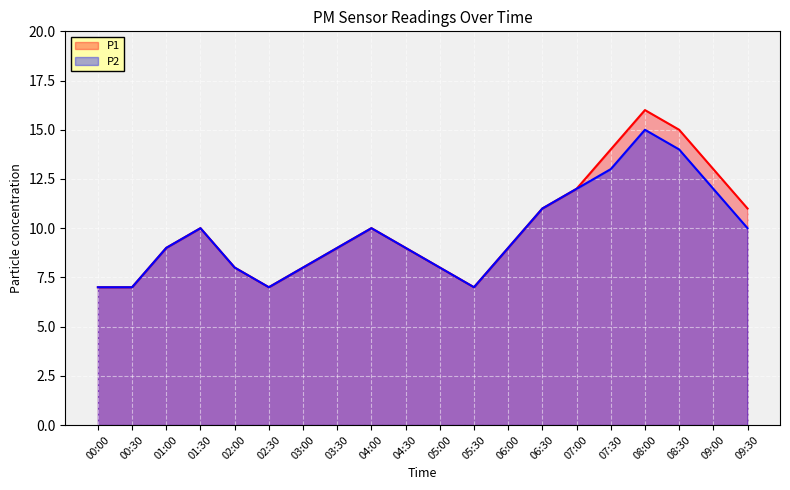

Reading right to left, what are all the values shown in this chart?

P1: 09:30=11	09:00=13	08:30=15	08:00=16	07:30=14	07:00=12	06:30=11	06:00=9	05:30=7	05:00=8	04:30=9	04:00=10	03:30=9	03:00=8	02:30=7	02:00=8	01:30=10	01:00=9	00:30=7	00:00=7
P2: 09:30=10	09:00=12	08:30=14	08:00=15	07:30=13	07:00=12	06:30=11	06:00=9	05:30=7	05:00=8	04:30=9	04:00=10	03:30=9	03:00=8	02:30=7	02:00=8	01:30=10	01:00=9	00:30=7	00:00=7